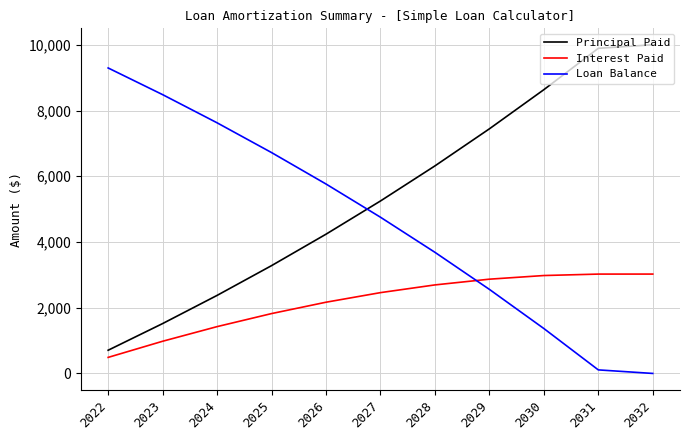

What is the difference between the highest and lowest values at 2030?

7266.8